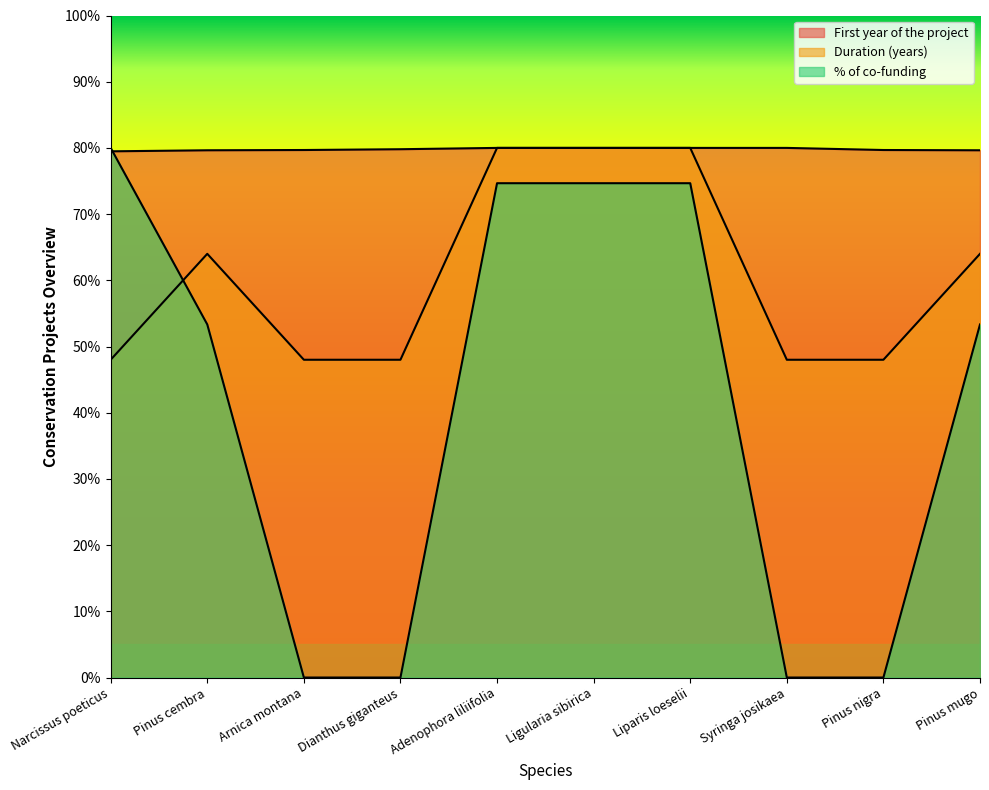

List the series in order of their peak value, lowest first.

First year of the project, Duration (years), % of co-funding